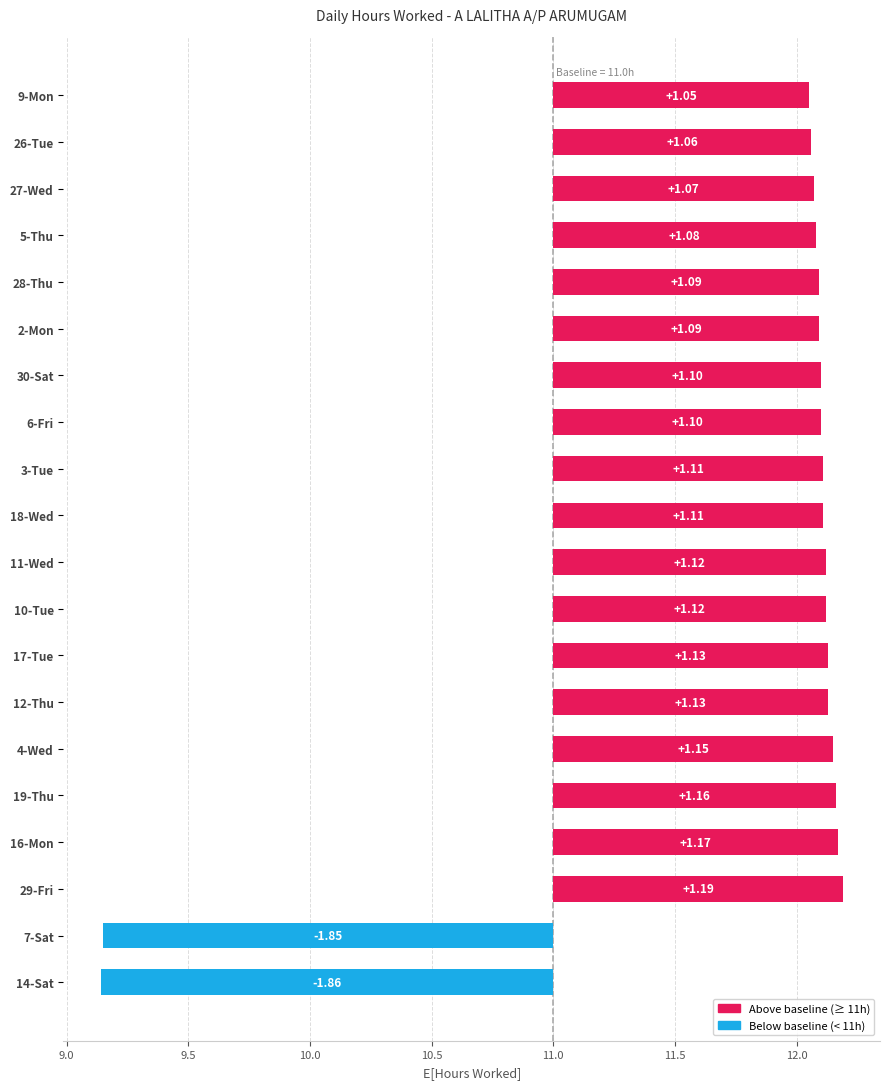

How many bars are there in total?

20